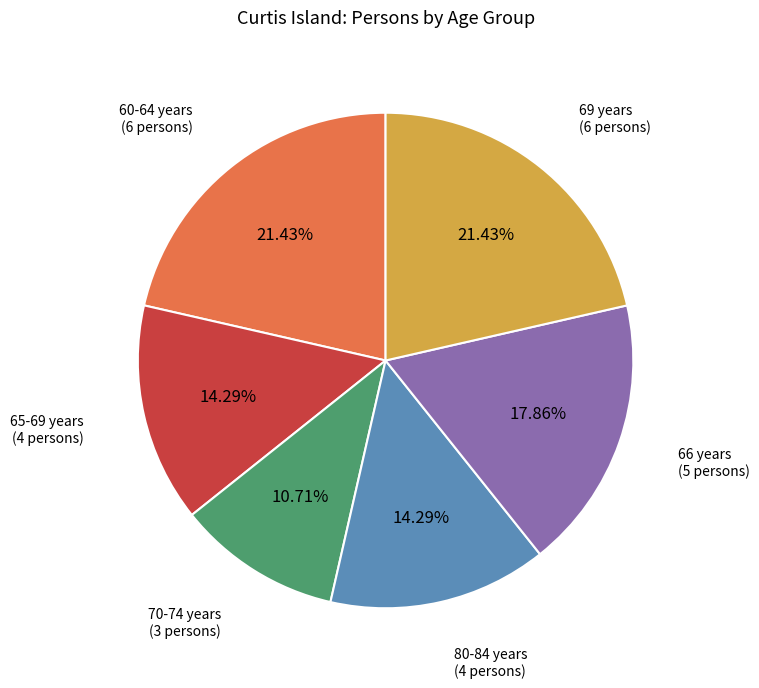

Between 80-84 years and 66 years, which is larger?

66 years